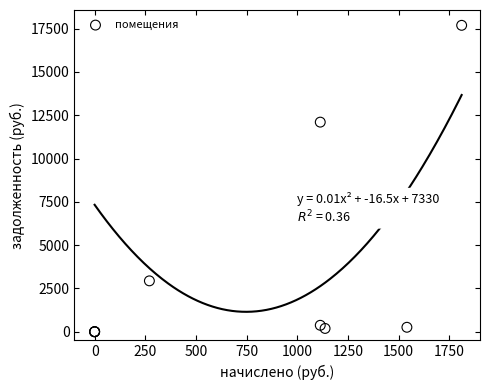

What Y value in the scatter plot is closest to 8846?

12103.0